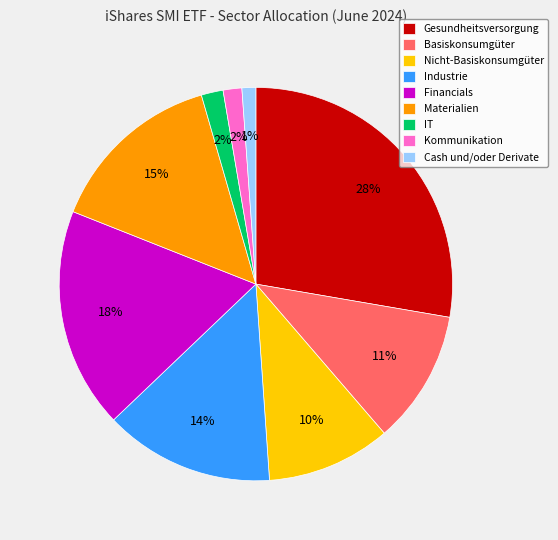

What is the ratio of the value at IT to the value at Basiskonsumgüter?

0.2